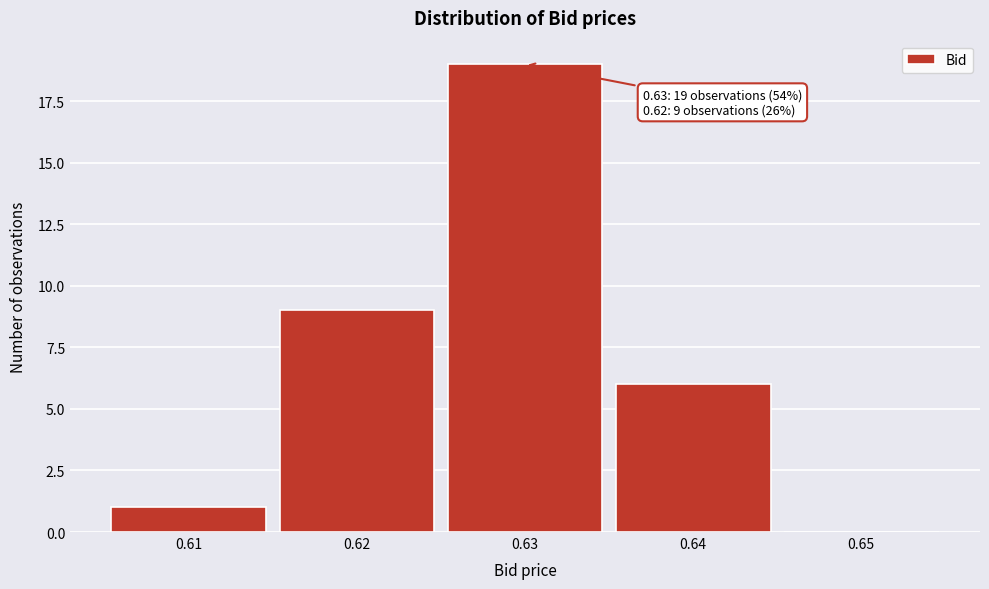

Over which range of the x-axis is the bar tallest?

0.625 to 0.635